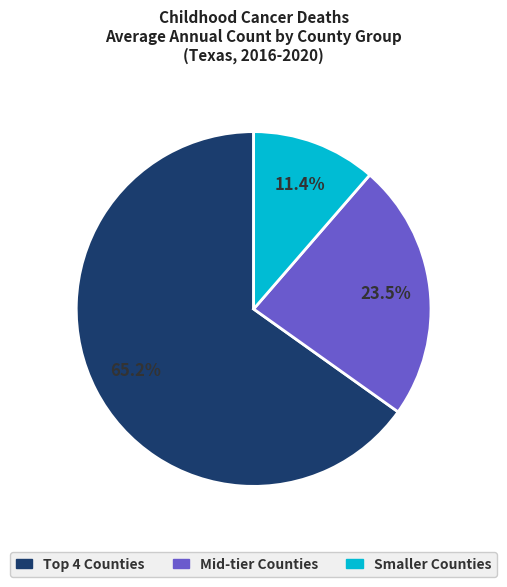

Is there any slice that represents more than half of the pie?

Yes